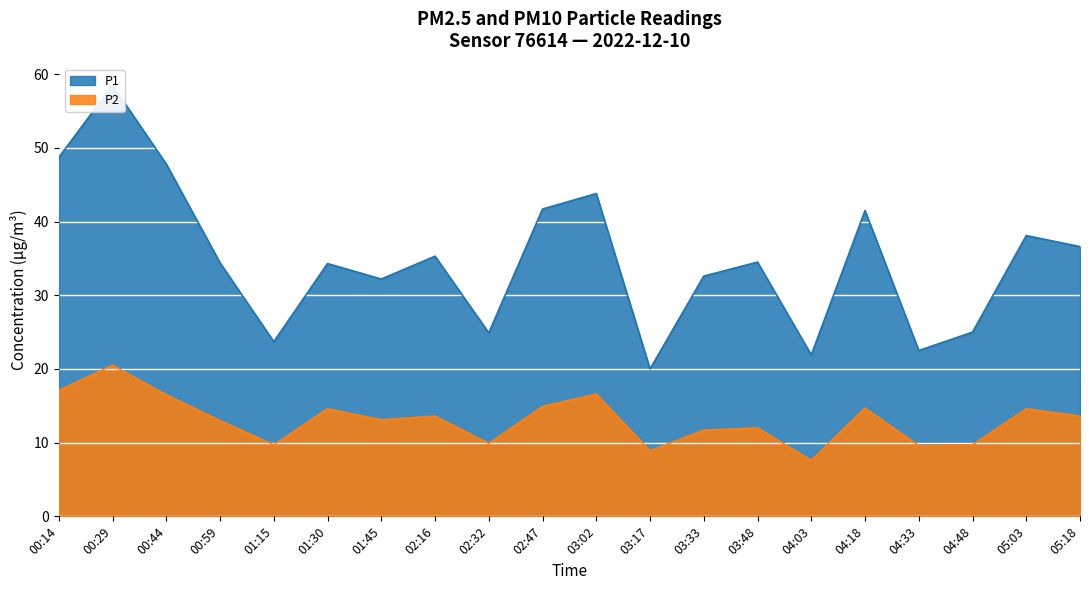

Reading left to right, transcribe all the data shown in this chart.

P1: 00:14=48.7	00:29=58.5	00:44=47.8	00:59=34.4	01:15=23.7	01:30=34.3	01:45=32.2	02:16=35.3	02:32=24.9	02:47=41.7	03:02=43.8	03:17=20.0	03:33=32.6	03:48=34.5	04:03=21.9	04:18=41.5	04:33=22.5	04:48=25.0	05:03=38.1	05:18=36.6
P2: 00:14=17.1	00:29=20.5	00:44=16.5	00:59=13.0	01:15=9.7	01:30=14.6	01:45=13.1	02:16=13.6	02:32=9.9	02:47=14.9	03:02=16.6	03:17=8.9	03:33=11.7	03:48=12.0	04:03=7.6	04:18=14.7	04:33=9.6	04:48=9.7	05:03=14.6	05:18=13.6